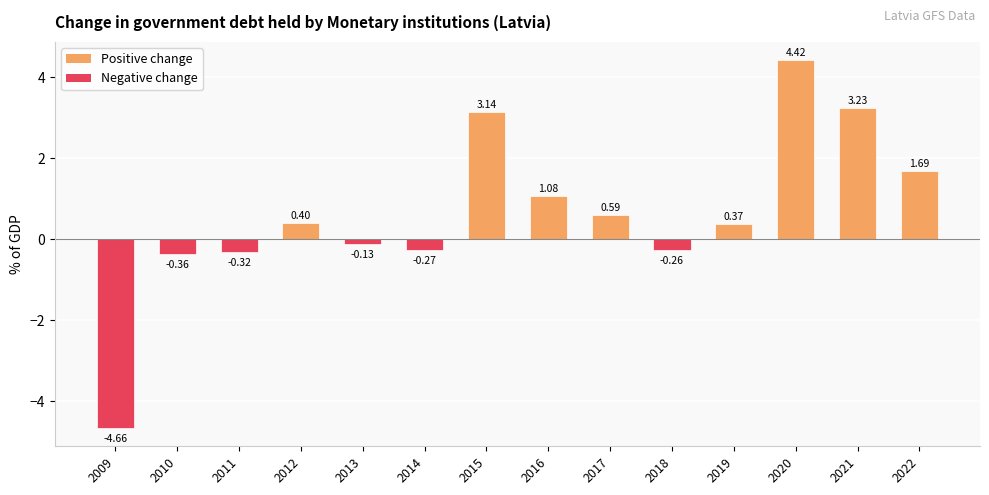

What is the maximum value shown in the chart?

4.4